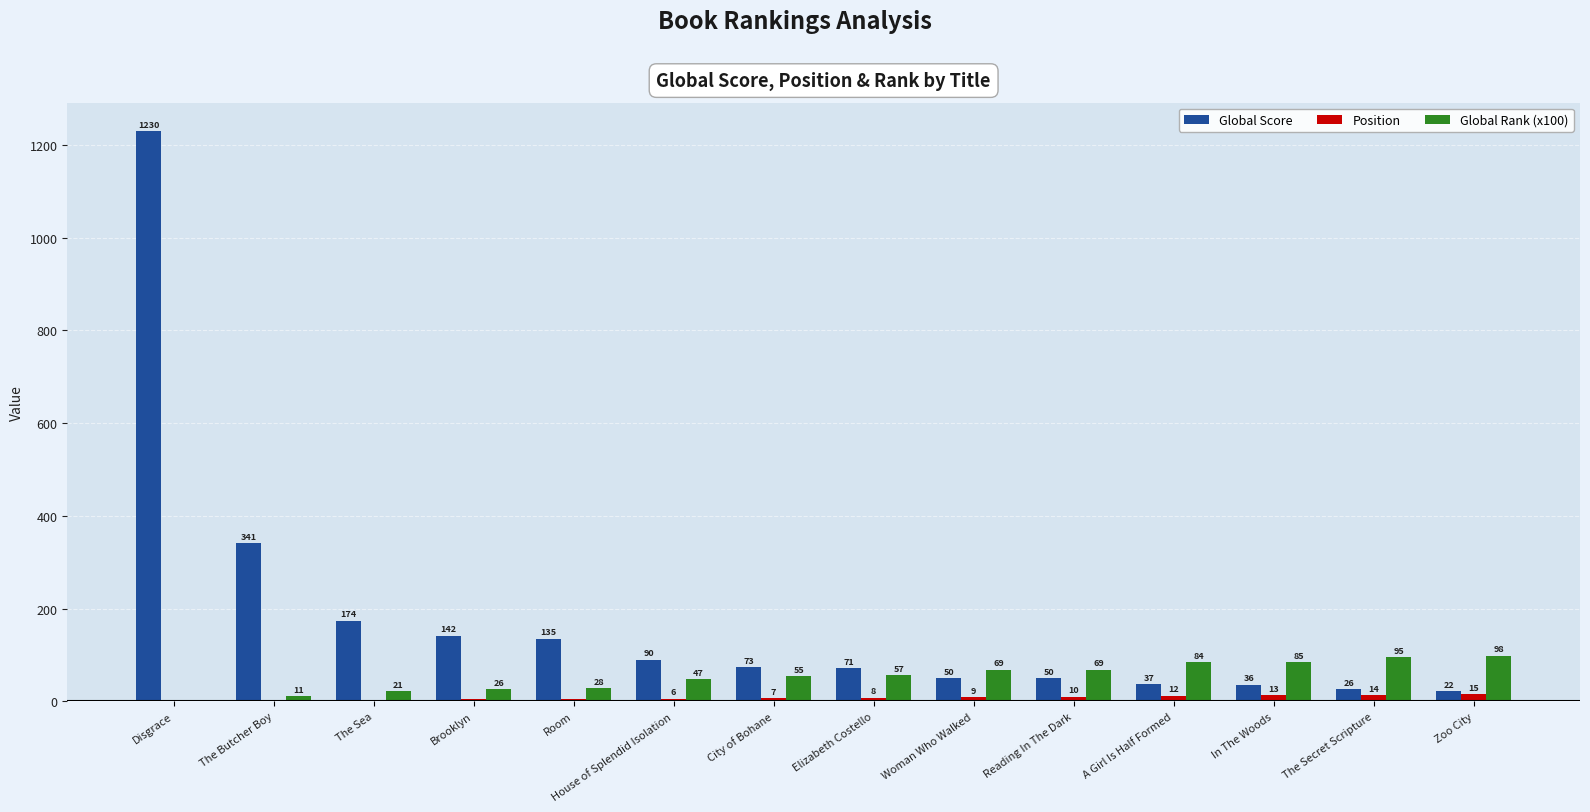

Read the Global Rank (x100) value at The Sea.

21.5